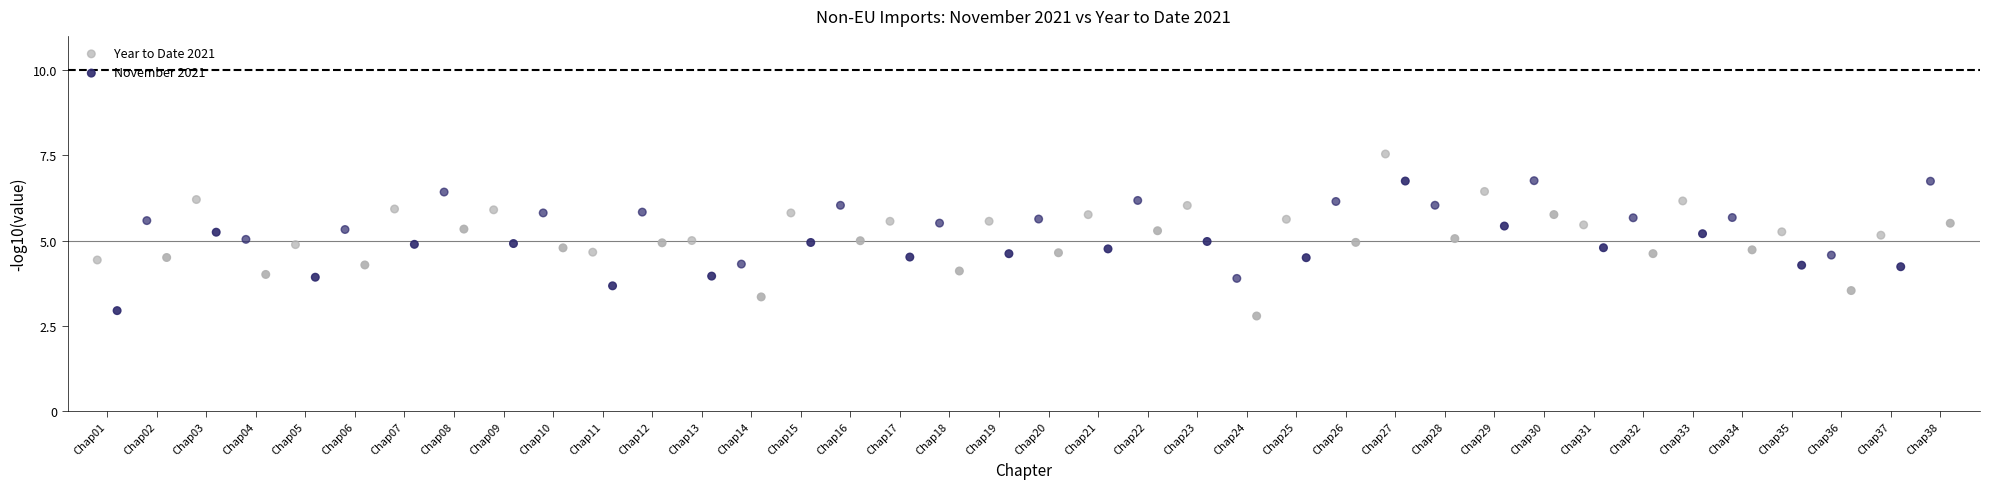

Which series reaches the minimum Y coordinate?

November 2021